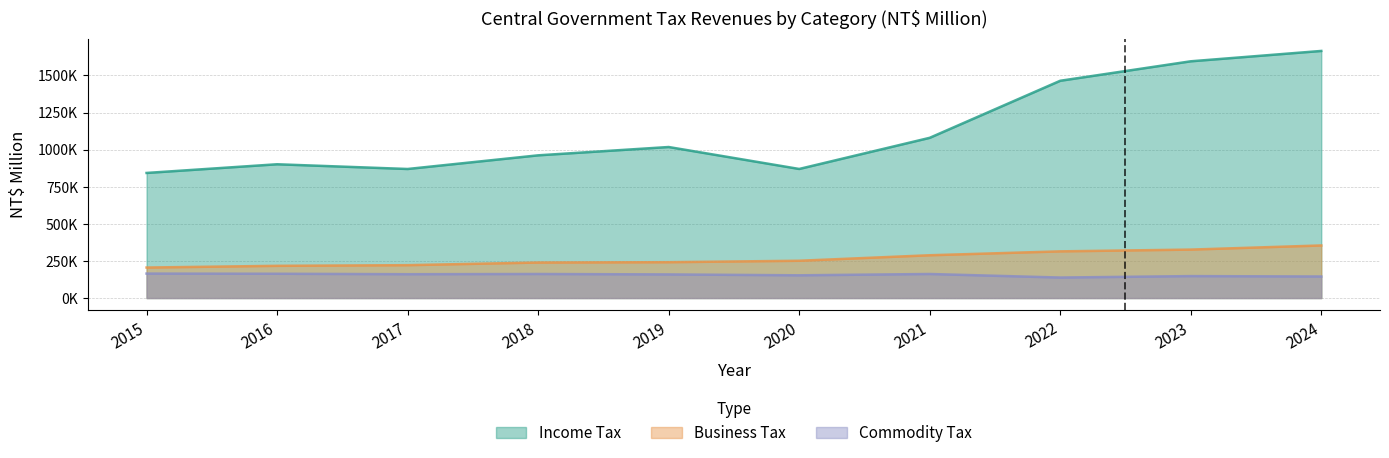

Between 2018 and 2022, which is larger?

2022